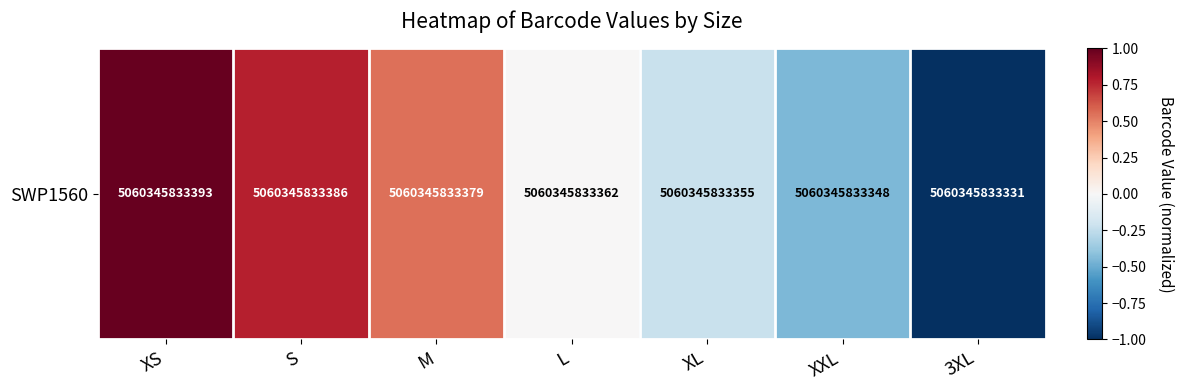

What is the greatest value displayed?

1.0